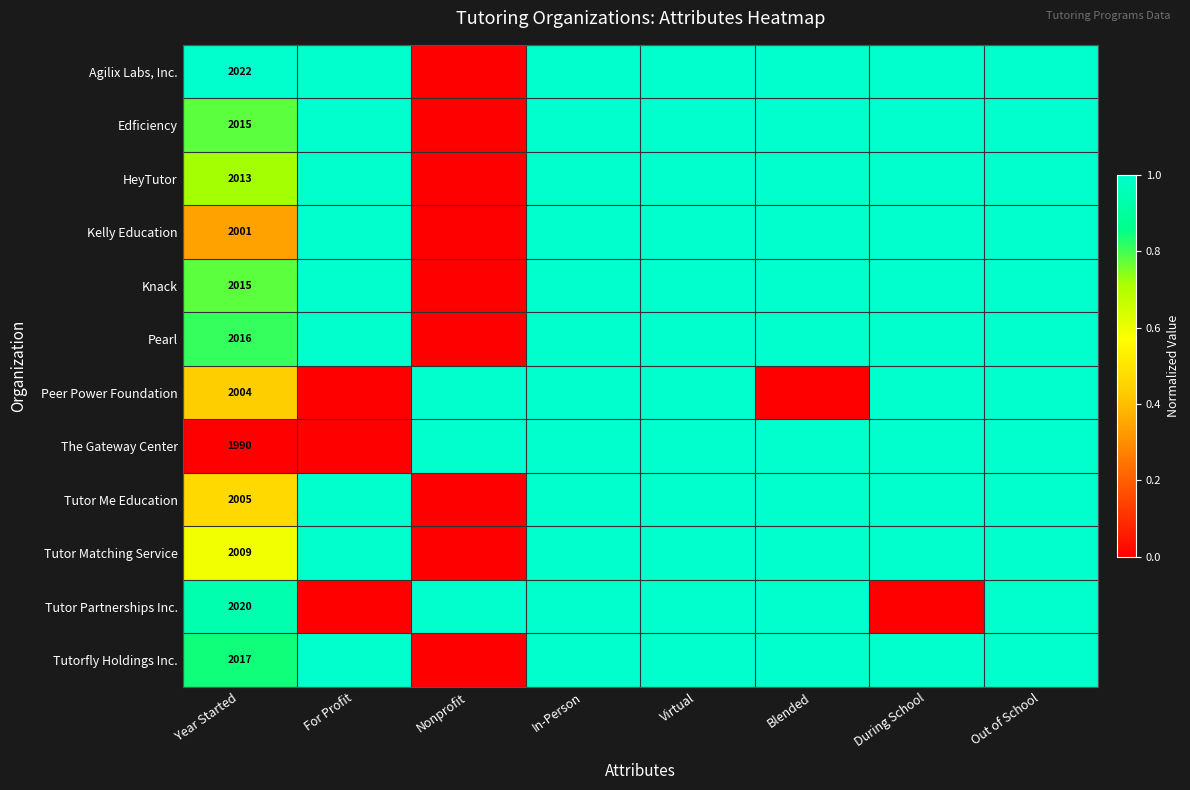

Is it true that Knack equals 2015 at Year Started?

True